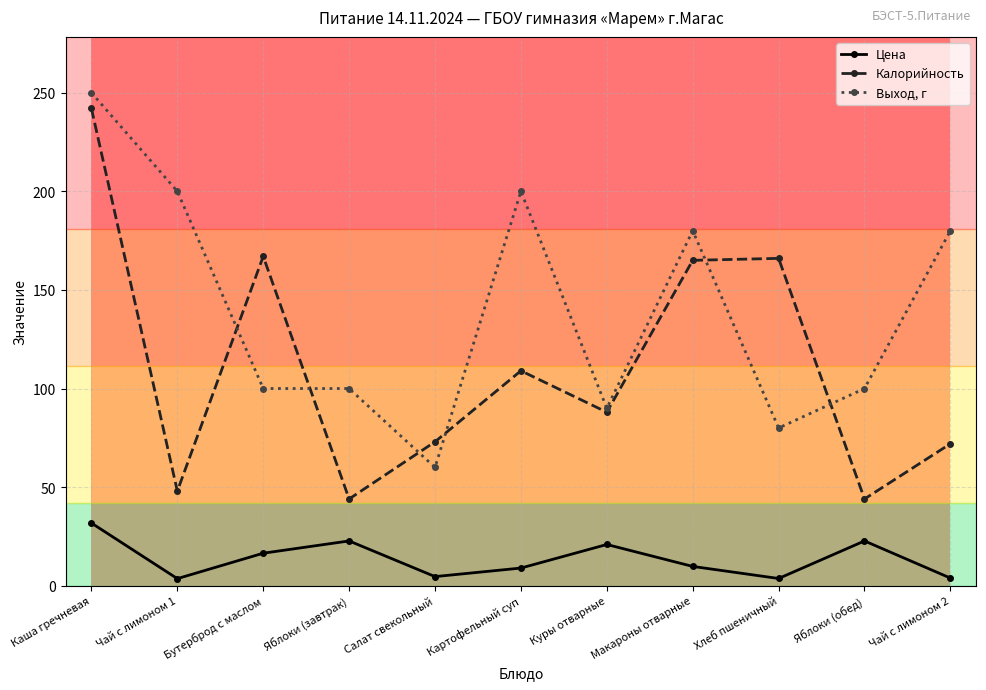

At which label does Калорийность first exceed 88?

Каша гречневая